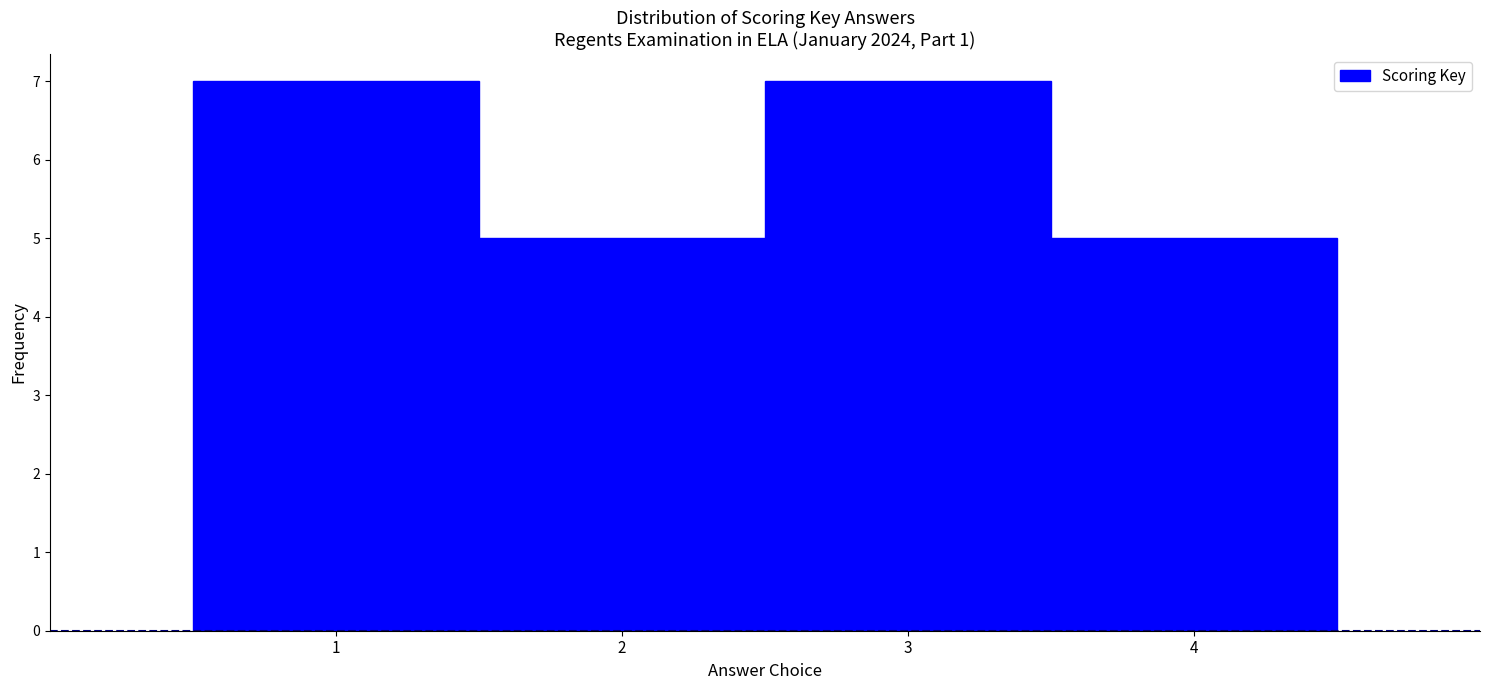

Reading left to right, transcribe this chart: for each bar, give the range it covers on the x-axis and its height. The values are not printed on the chart, so give them approximately, as read against the axis.

0.5 to 1.5: 7
1.5 to 2.5: 5
2.5 to 3.5: 7
3.5 to 4.5: 5